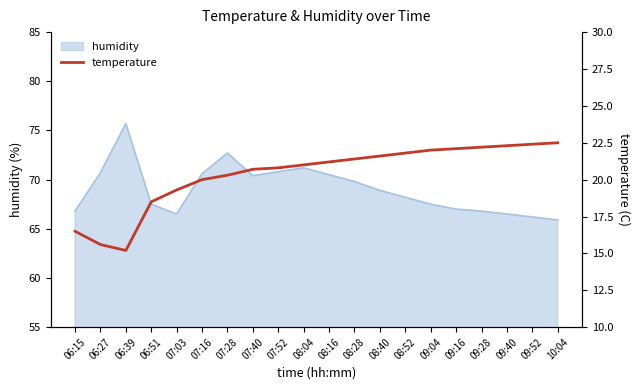

True or false: humidity has a value of 75.7 at 06:39.

True